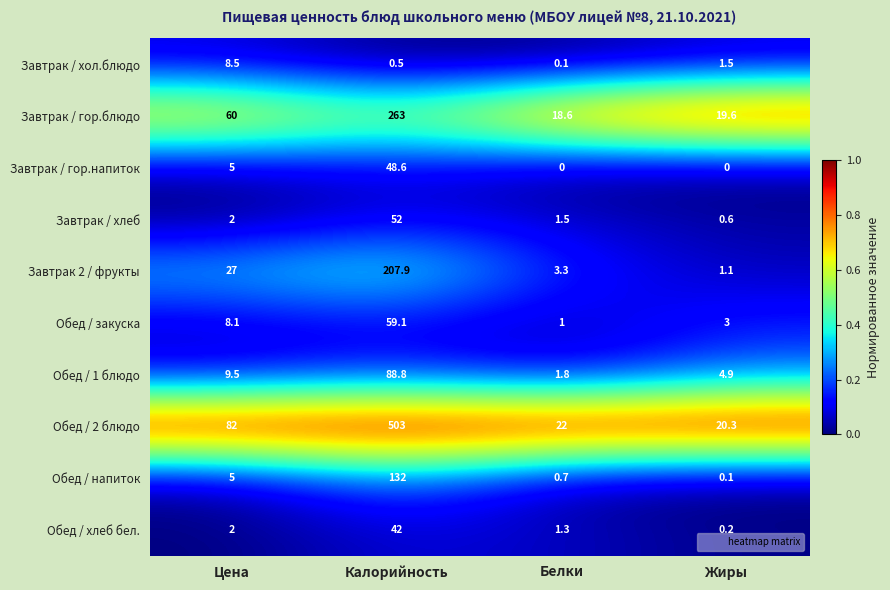

What is the total value across all series at Цена?

209.1